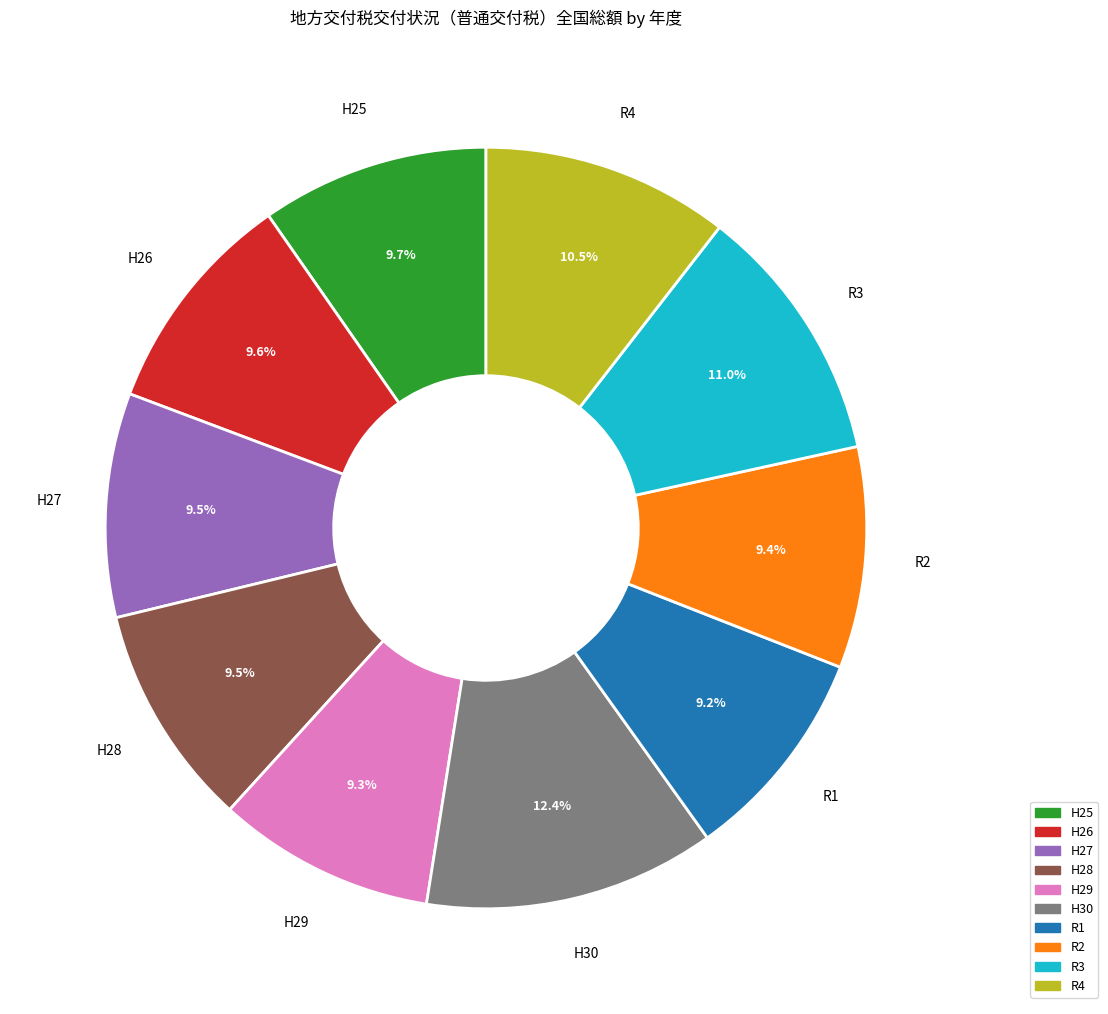

Is there a majority slice in this chart?

No